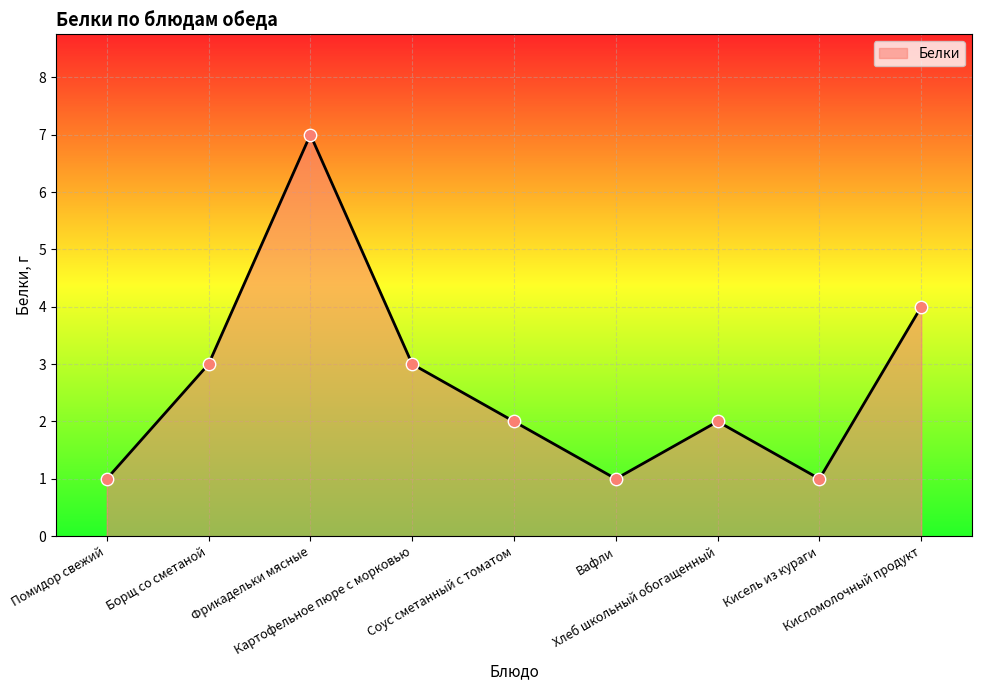

Which has a higher value, Кисломолочный продукт or Помидор свежий?

Кисломолочный продукт